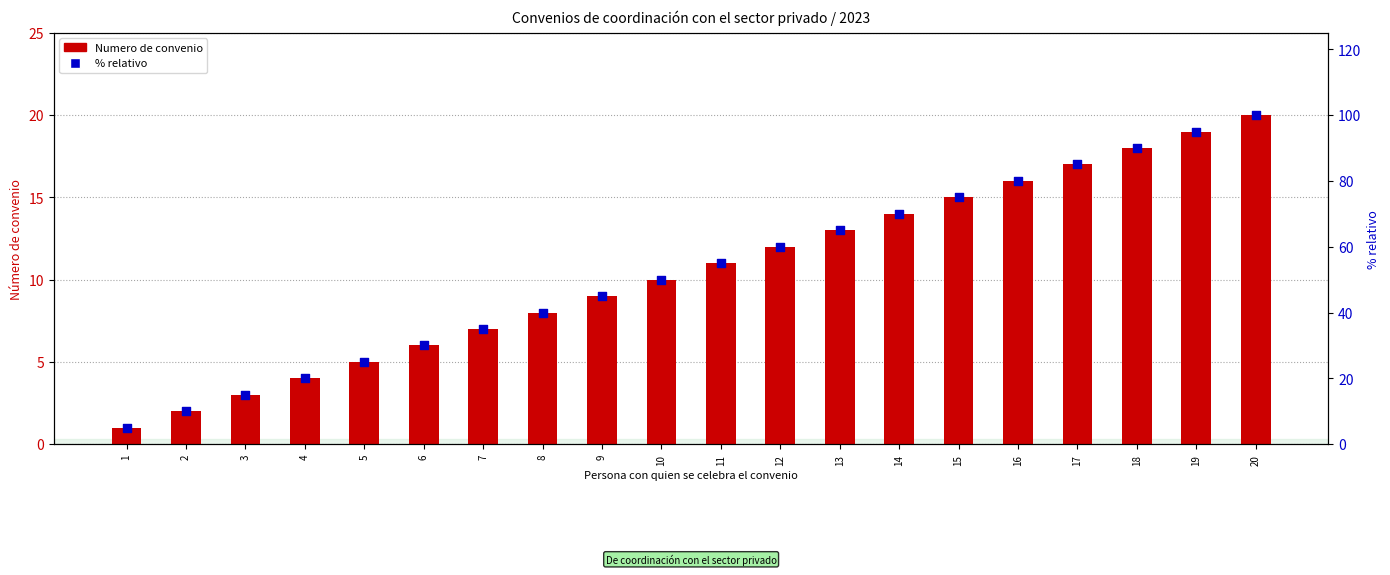

At how many categories does at least one series exceed 39?

13